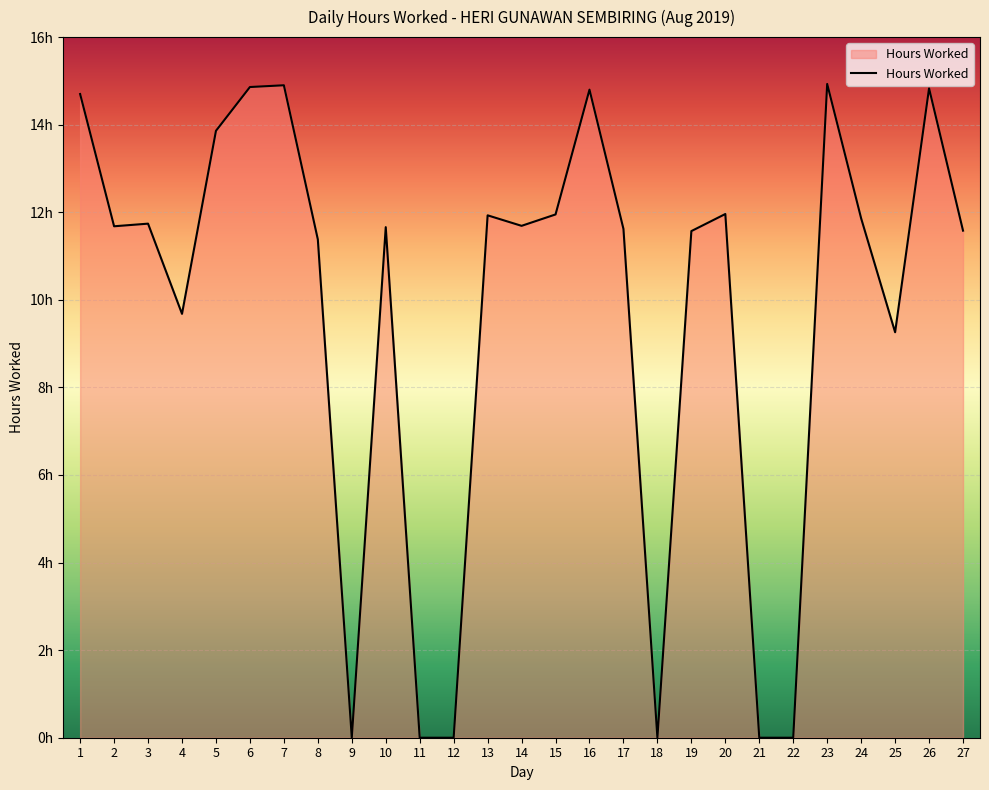

Does the chart display data point markers on the line(s)?

No